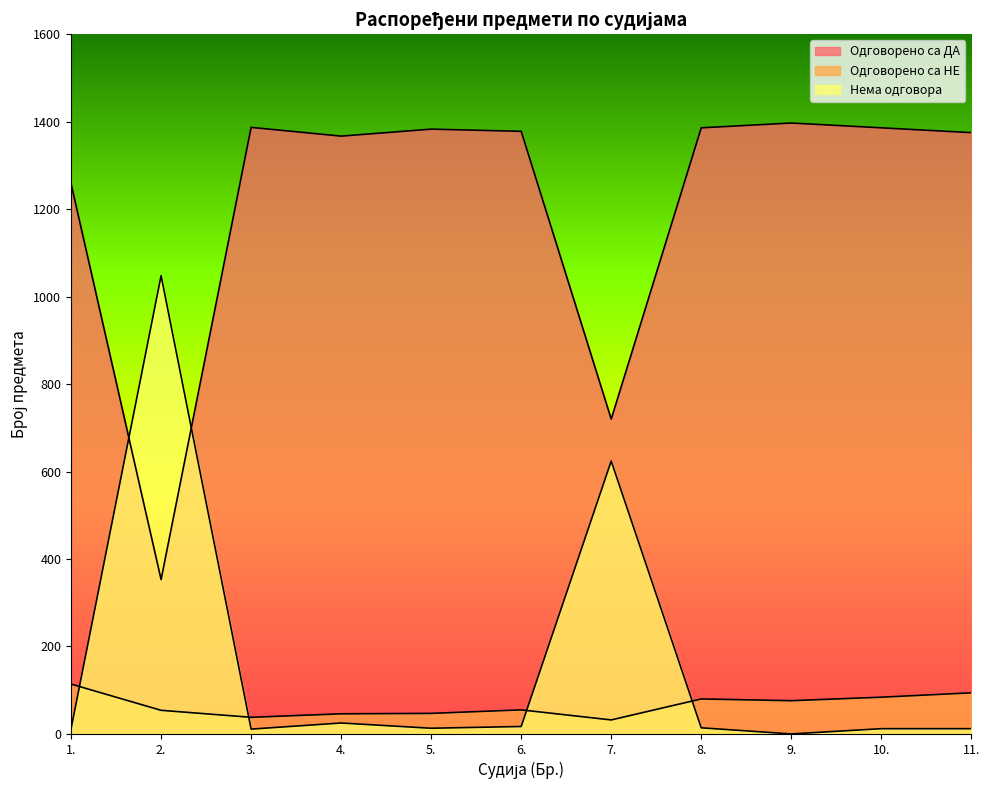

Which category has the highest value in the Одговорено са НЕ series?

1.